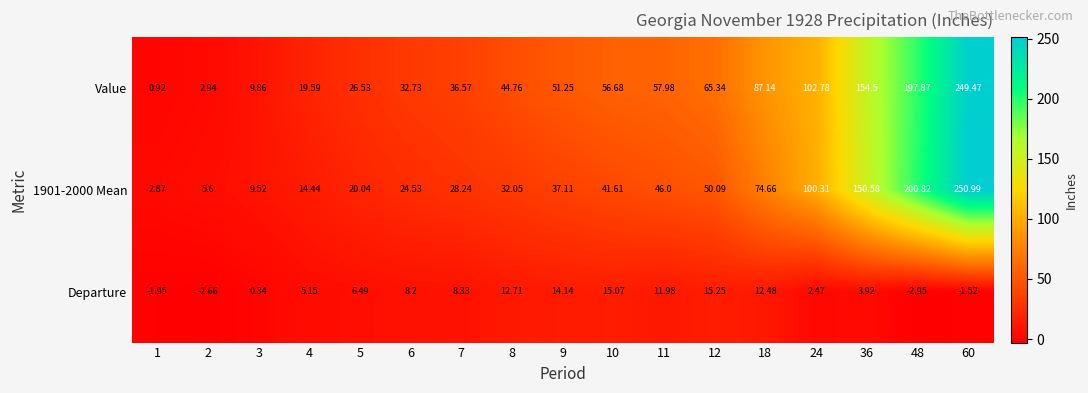

How many series are shown in this chart?

3